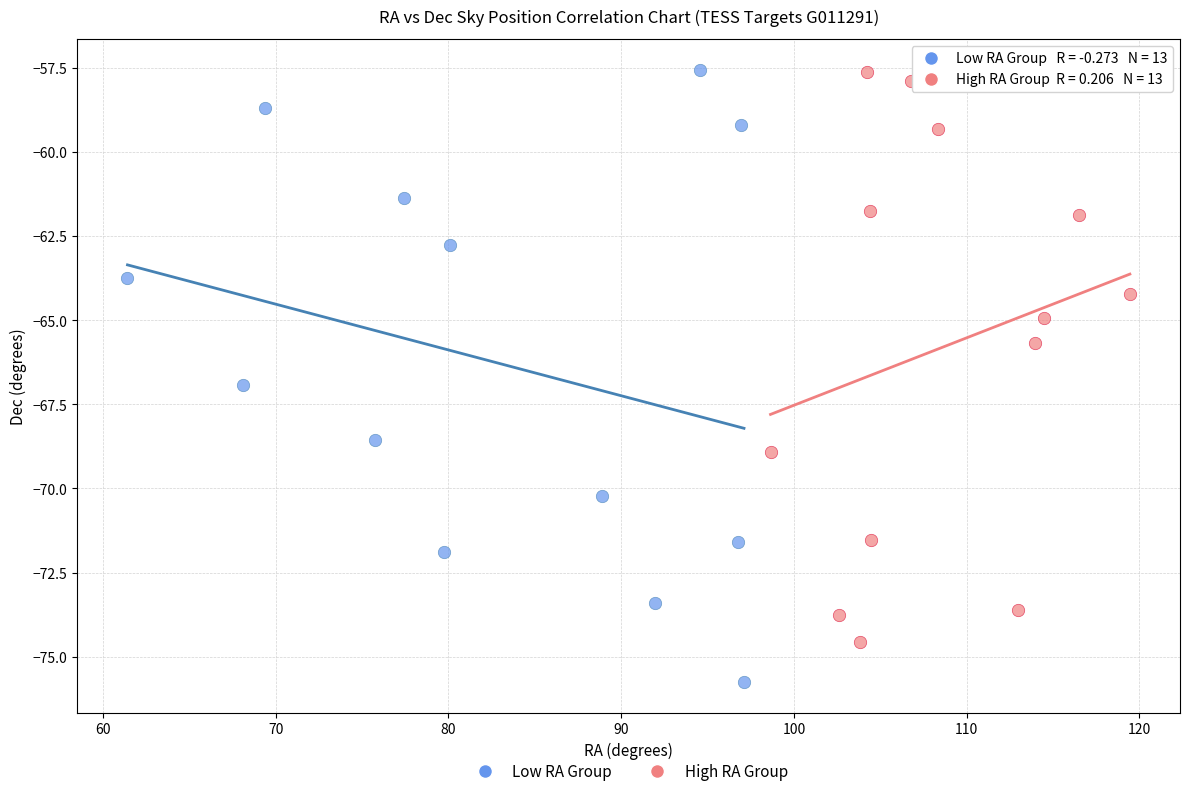

Which series has the largest Y range (max minus min)?

Low RA Group